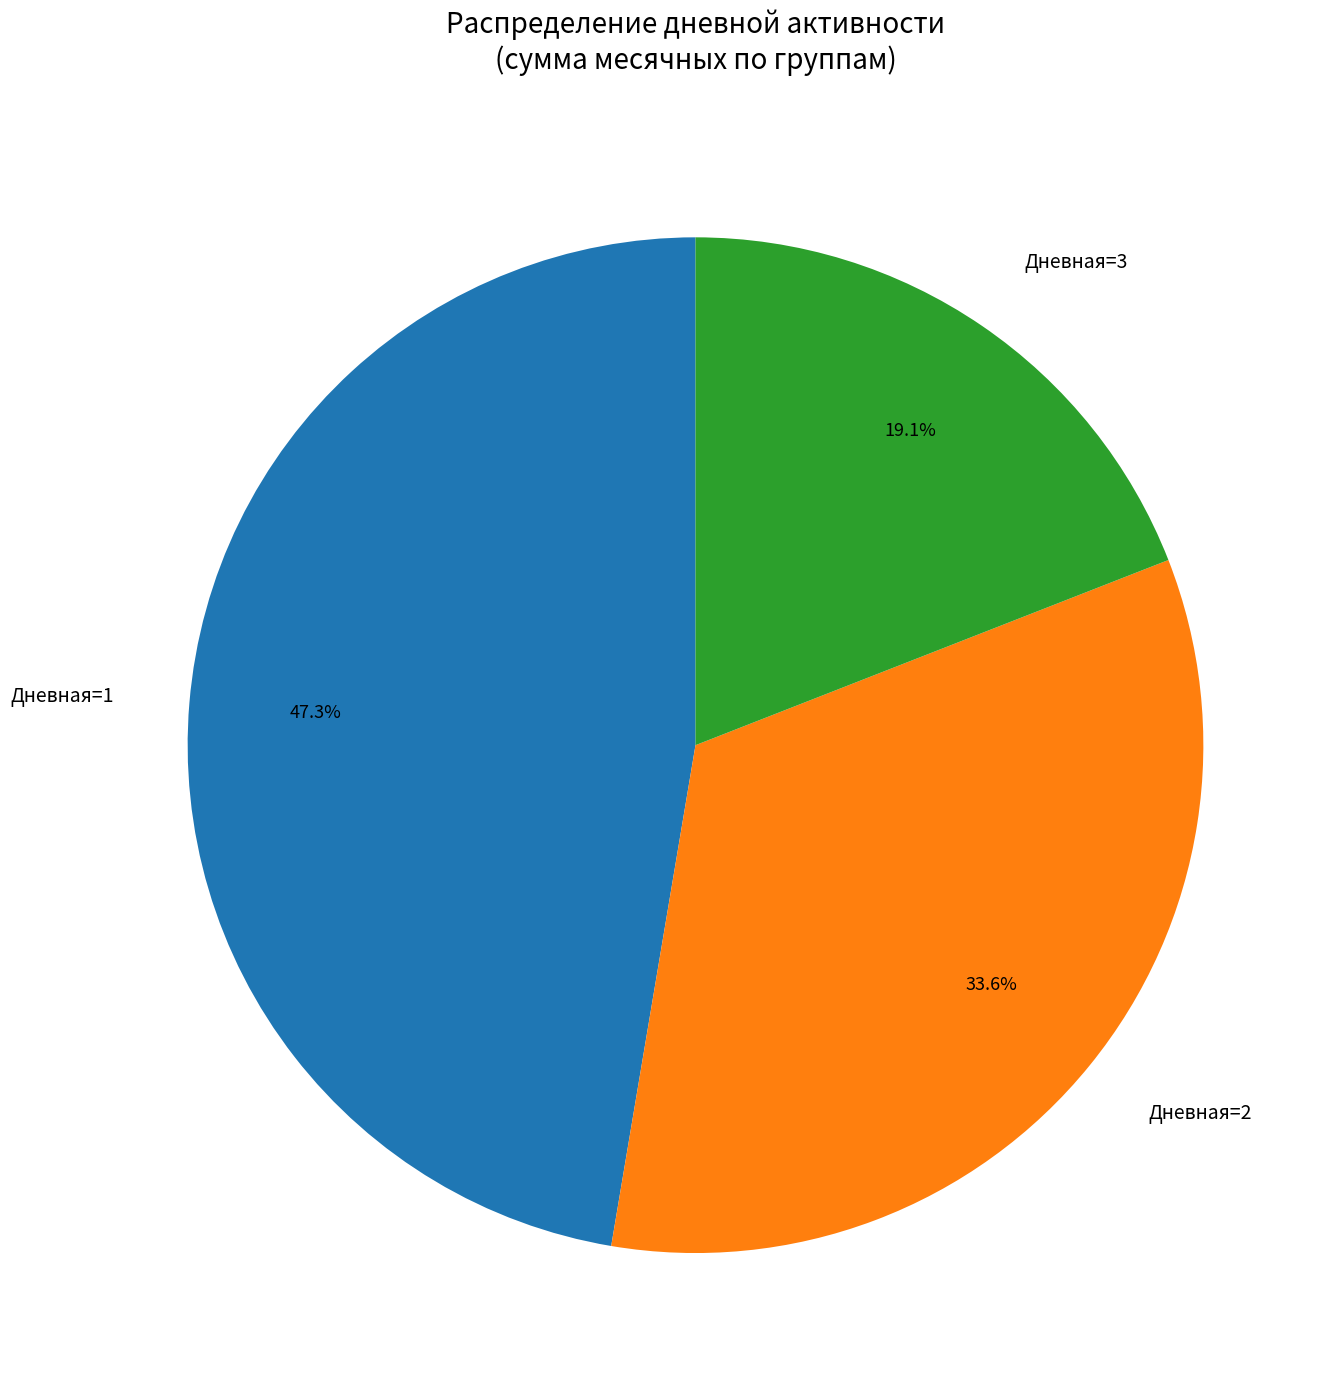

What portion of the pie excludes Дневная=2?

66.4%